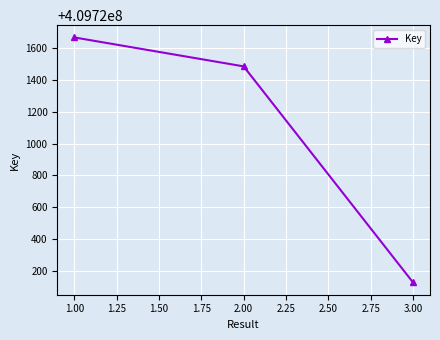

What is the maximum value shown in the chart?

409721667